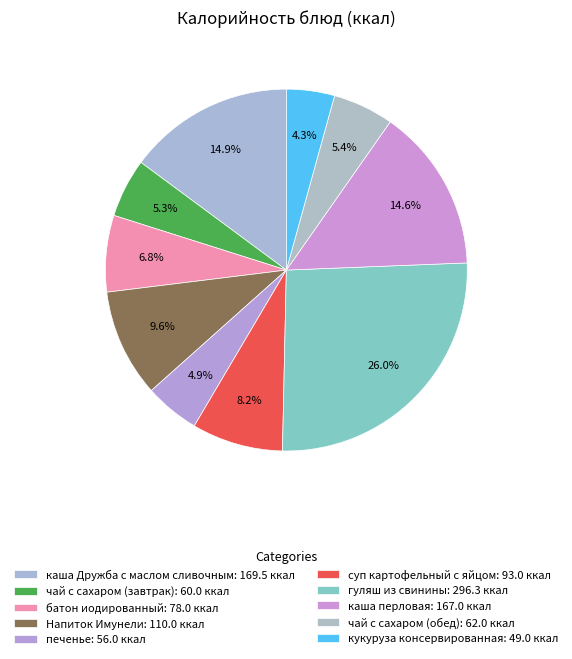

The каша перловая slice represents 15% of the pie. True or false?

True